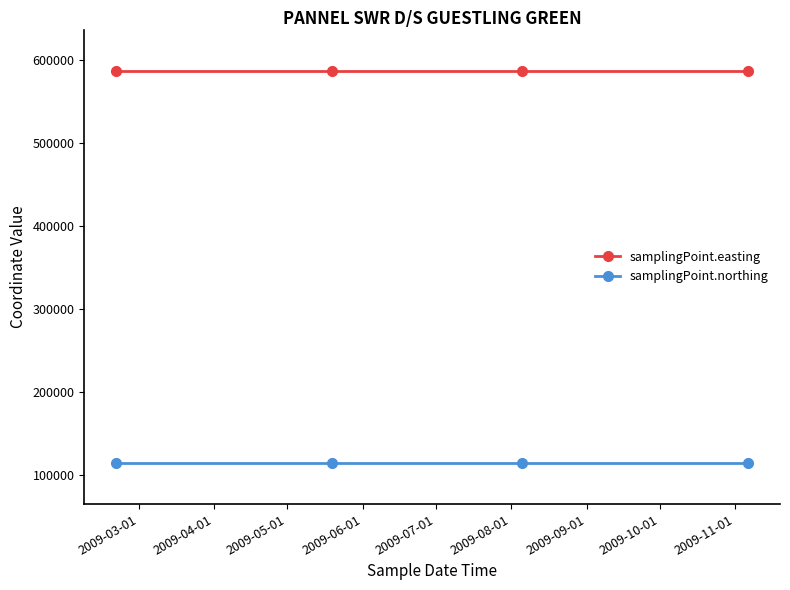

True or false: samplingPoint.northing and samplingPoint.easting cross at least once.

False